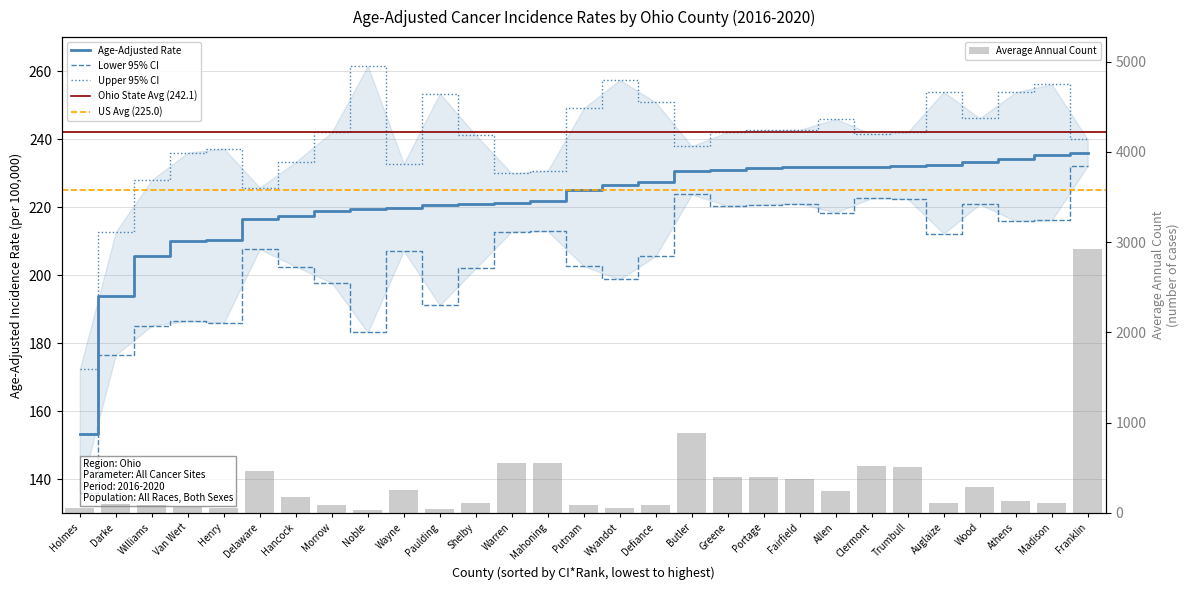

How many groups of bars are there?

29